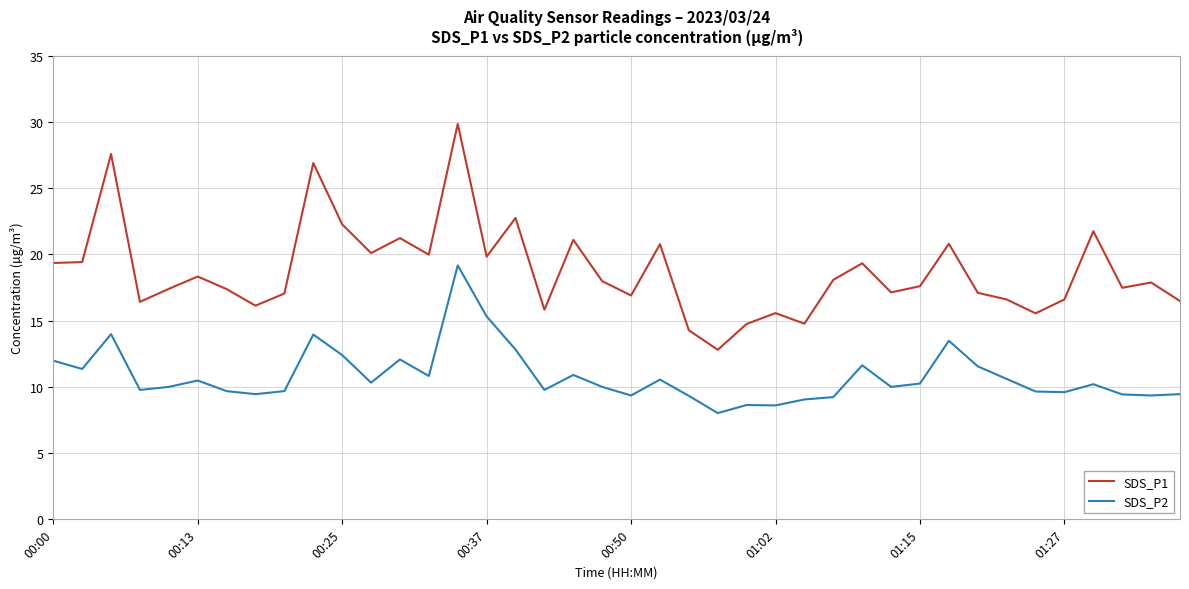

How many categories are shown in the chart?

40